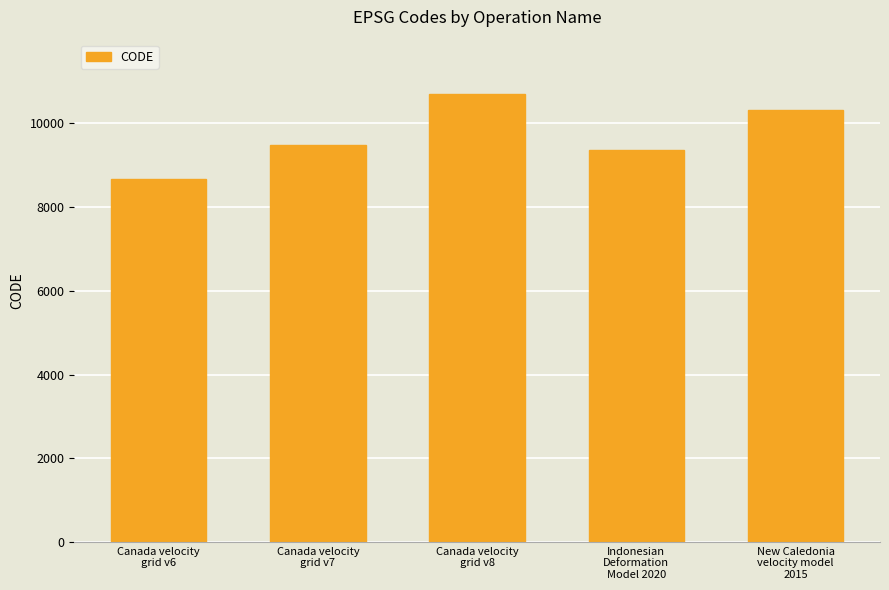

Reading right to left, extract all data points from this chart.

10323	9375	10707	9483	8676